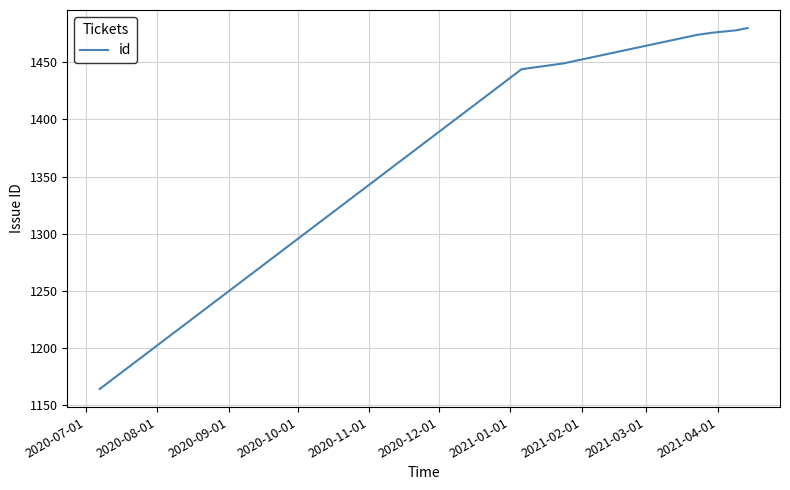

What is the difference between the maximum and minimum values?

316